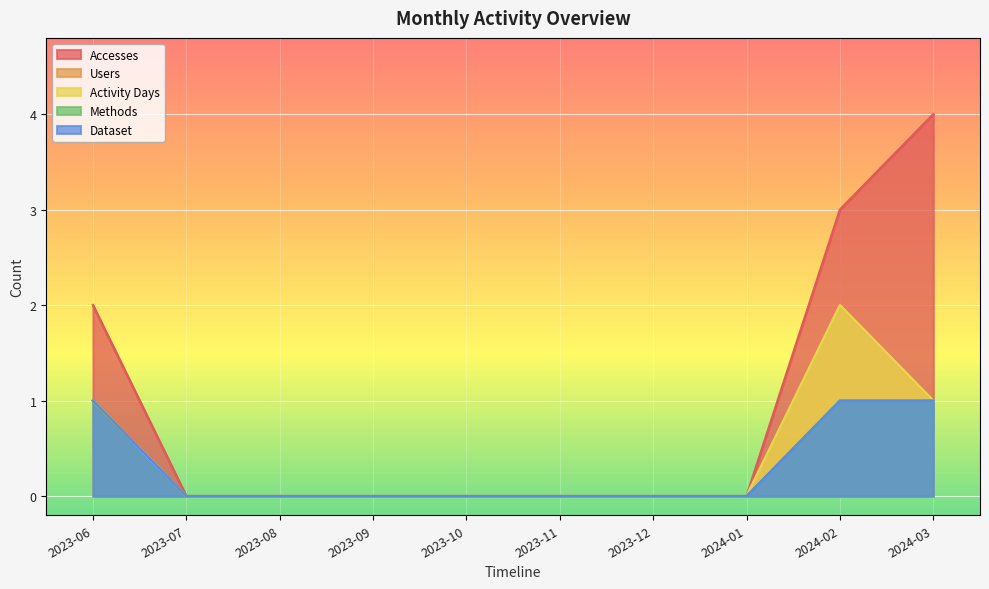

The Users series shows -1 at 2023-12. True or false?

False